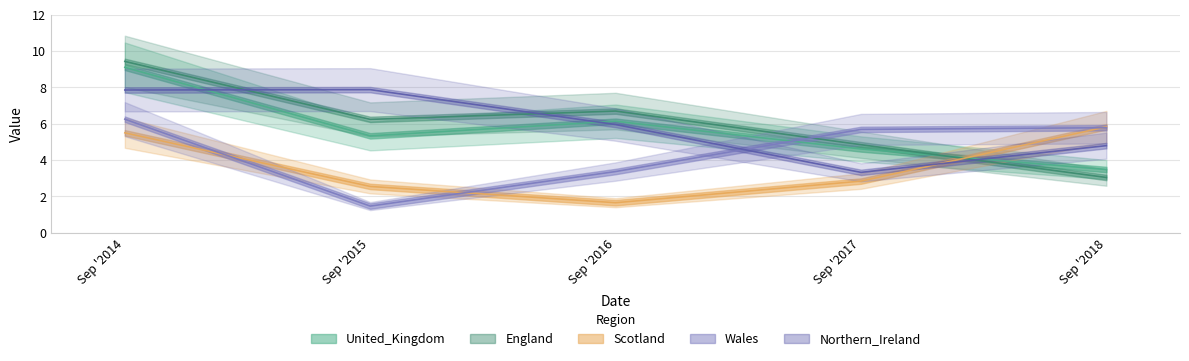

What is the average value of the Wales series?

4.5